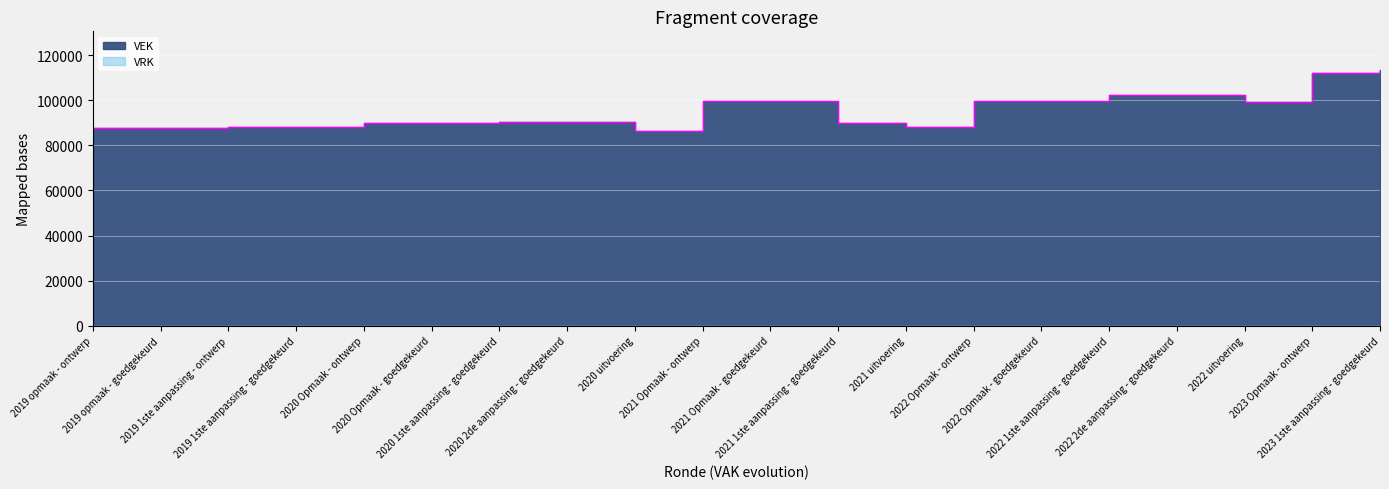

What is the difference between the values at 2019 1ste aanpassing - ontwerp and 2021 1ste aanpassing - goedgekeurd?

1549